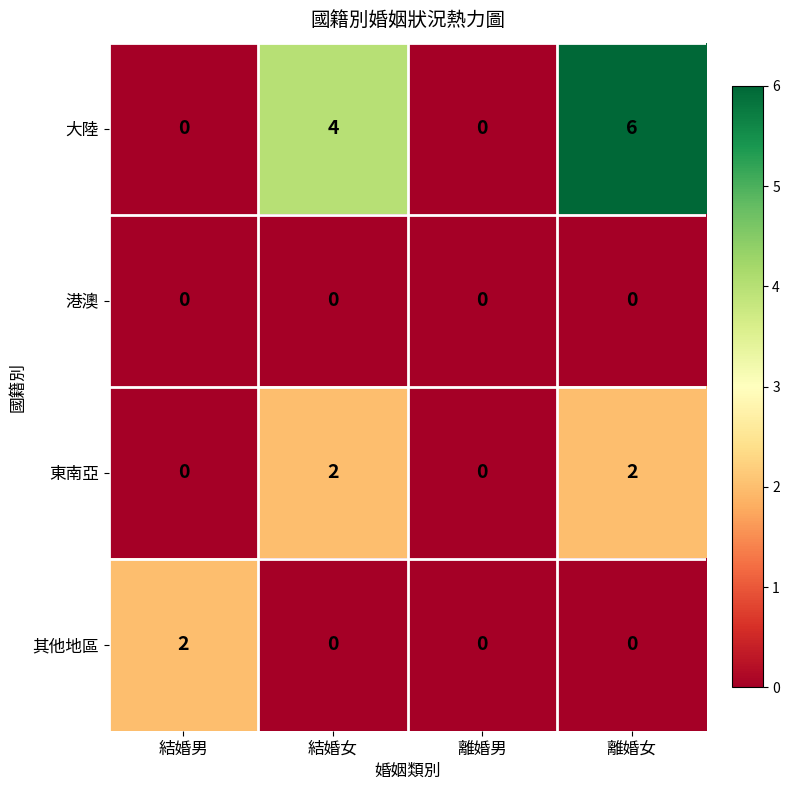

How many values in 大陸 are above zero?

2